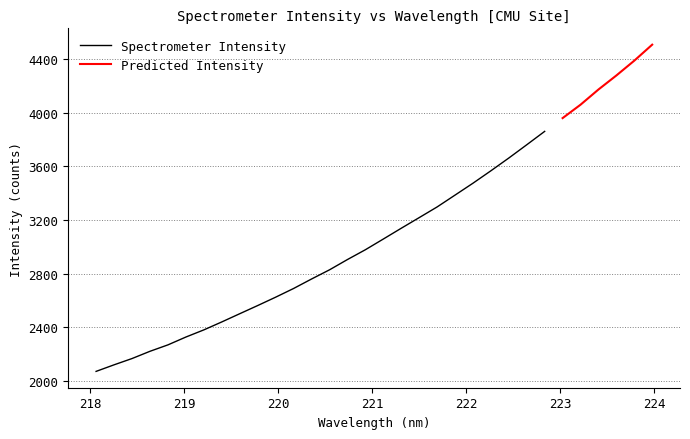

What is the maximum value shown in the chart?

4506.1